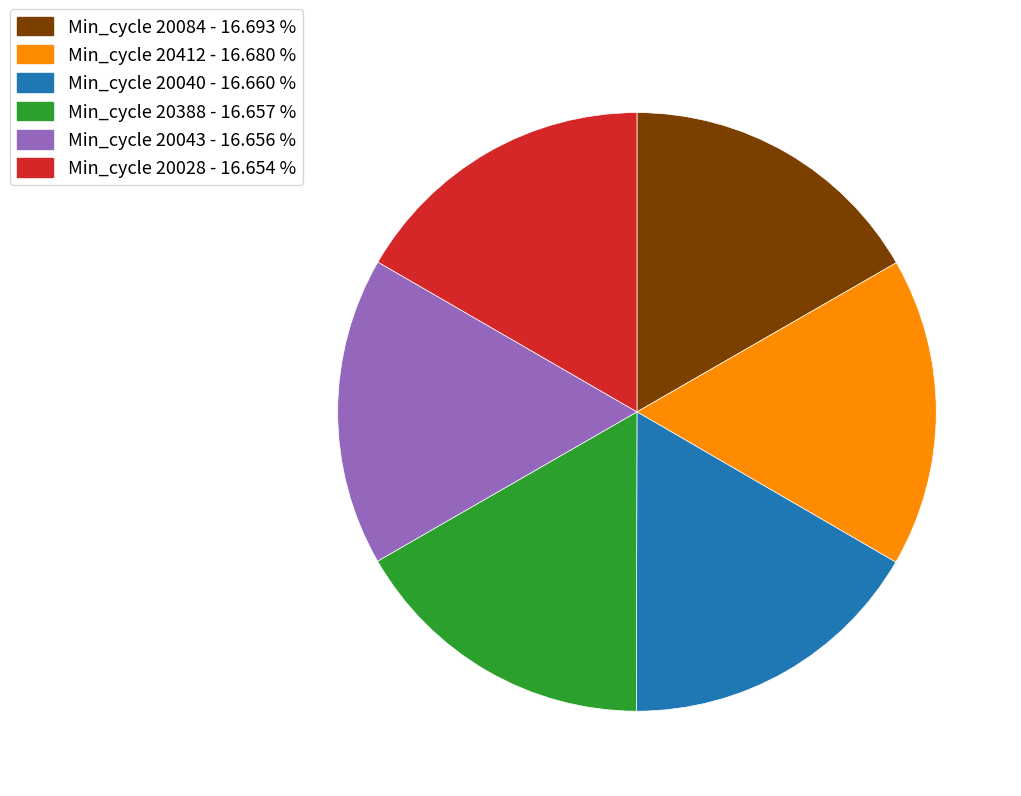

Combined, do Min_cycle 20388 - 16.657 % and Min_cycle 20043 - 16.656 % account for over 50%?

No